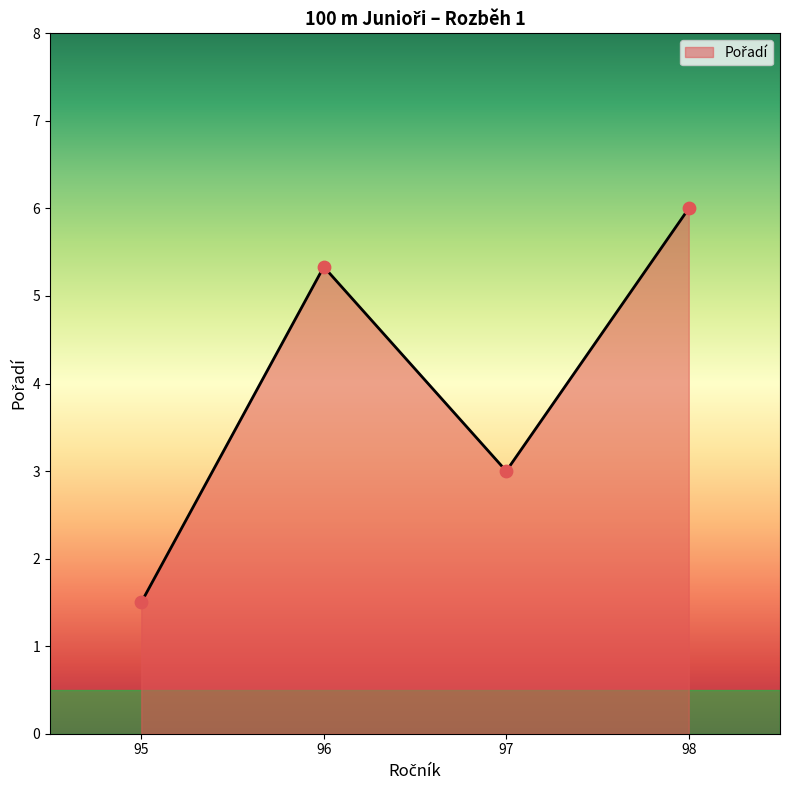

What is the change in value from 96 to 98?

+0.7